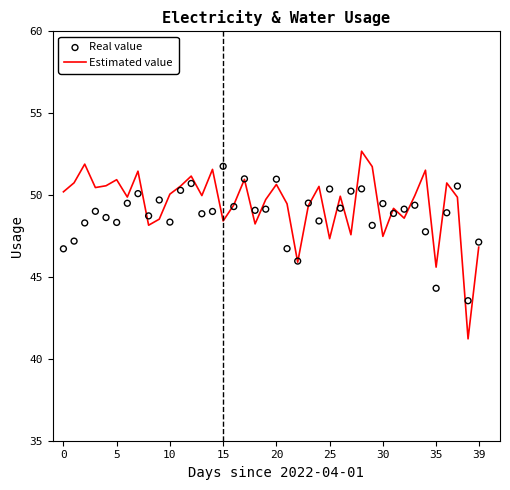

Which series reaches the minimum Y coordinate?

Estimated value